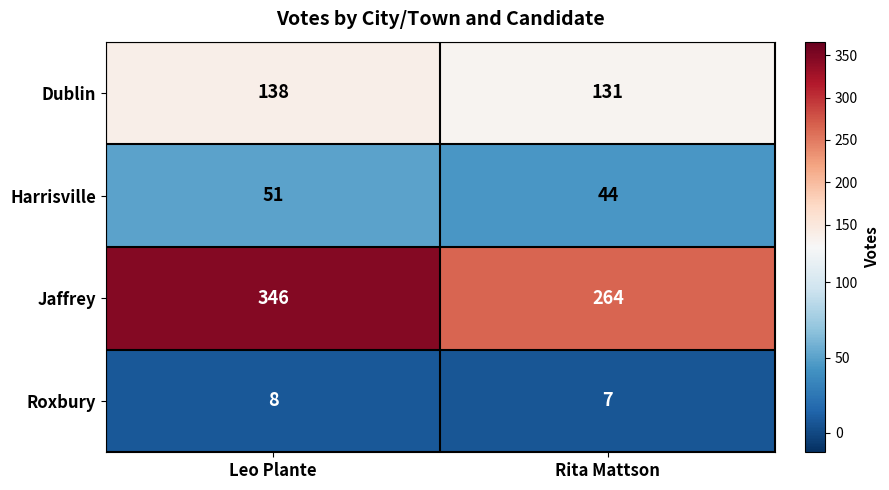

Between Leo Plante and Rita Mattson, which series saw the biggest shift?

Jaffrey